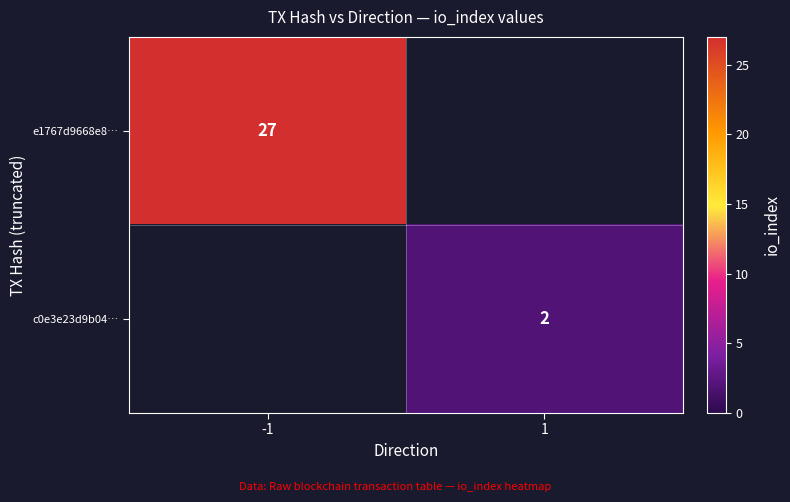

The value of e1767d9668e8… at -1 is 40. True or false?

False